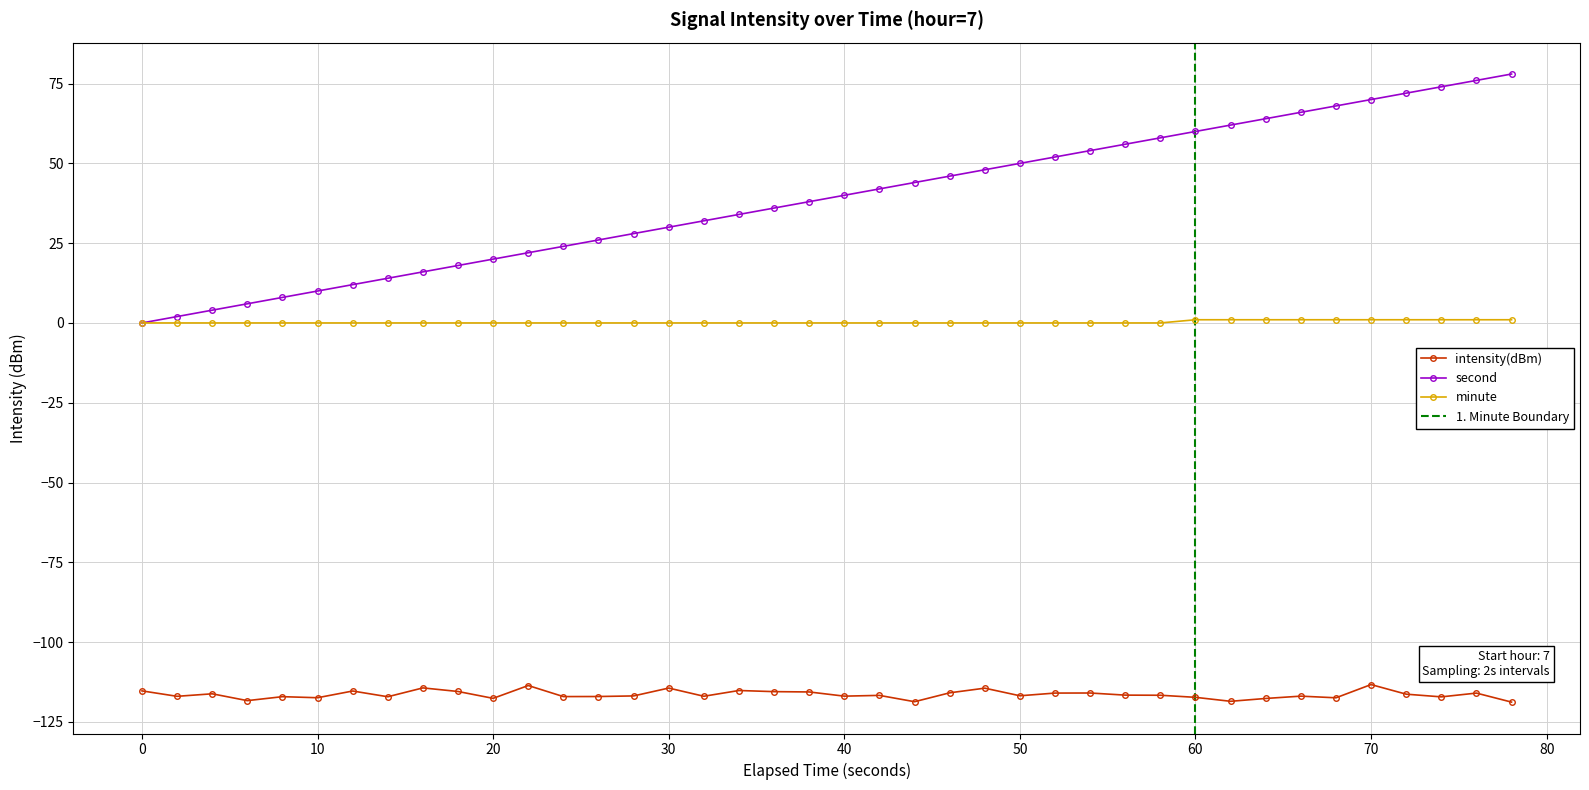

True or false: intensity(dBm) and second intersect in this chart.

False